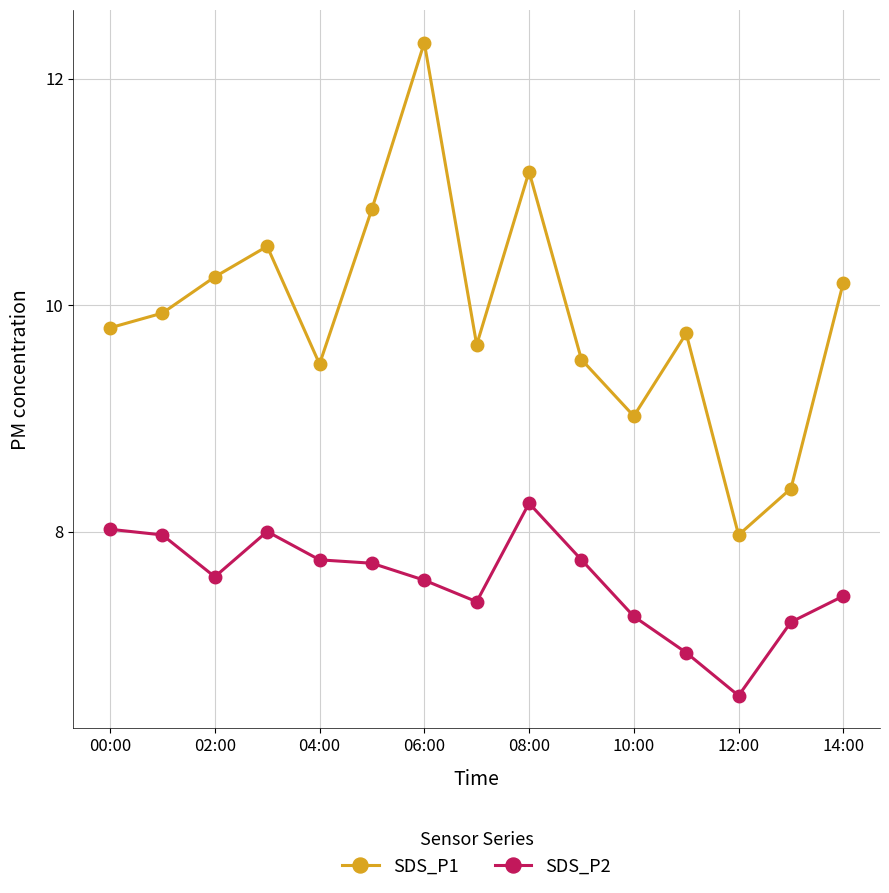

What is the difference between the maximum and second lowest values in the SDS_P1 series?

3.9